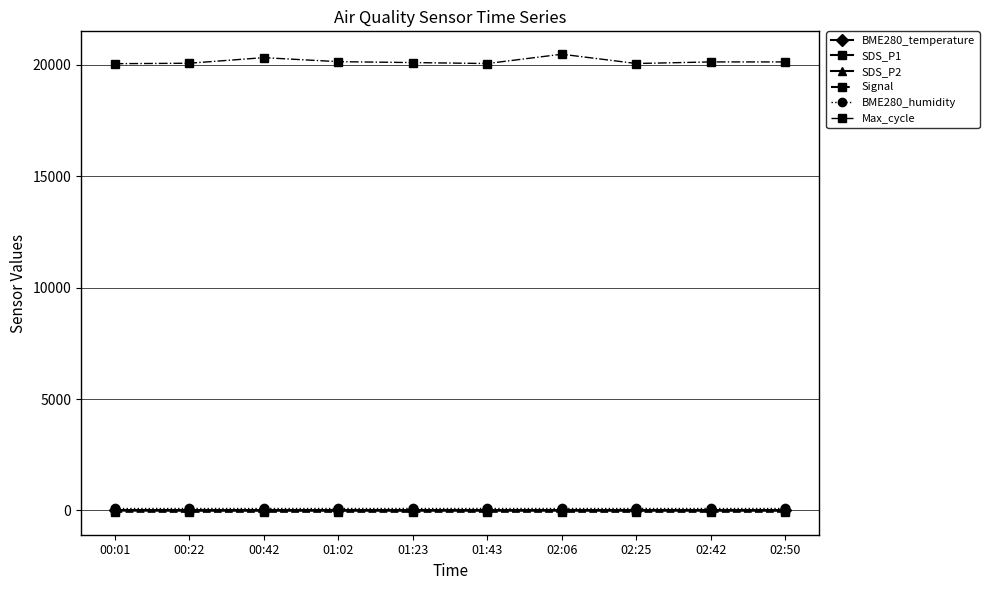

True or false: BME280_humidity and SDS_P1 cross at least once.

False